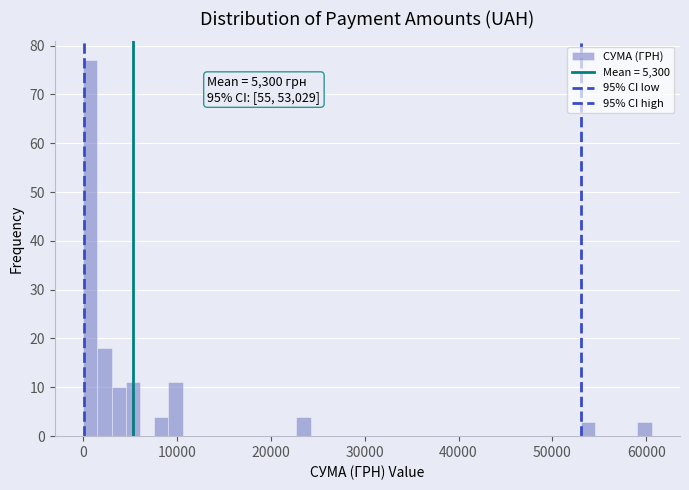

Read against the x-axis, roughly where is the centre of the tallest bar?

1000